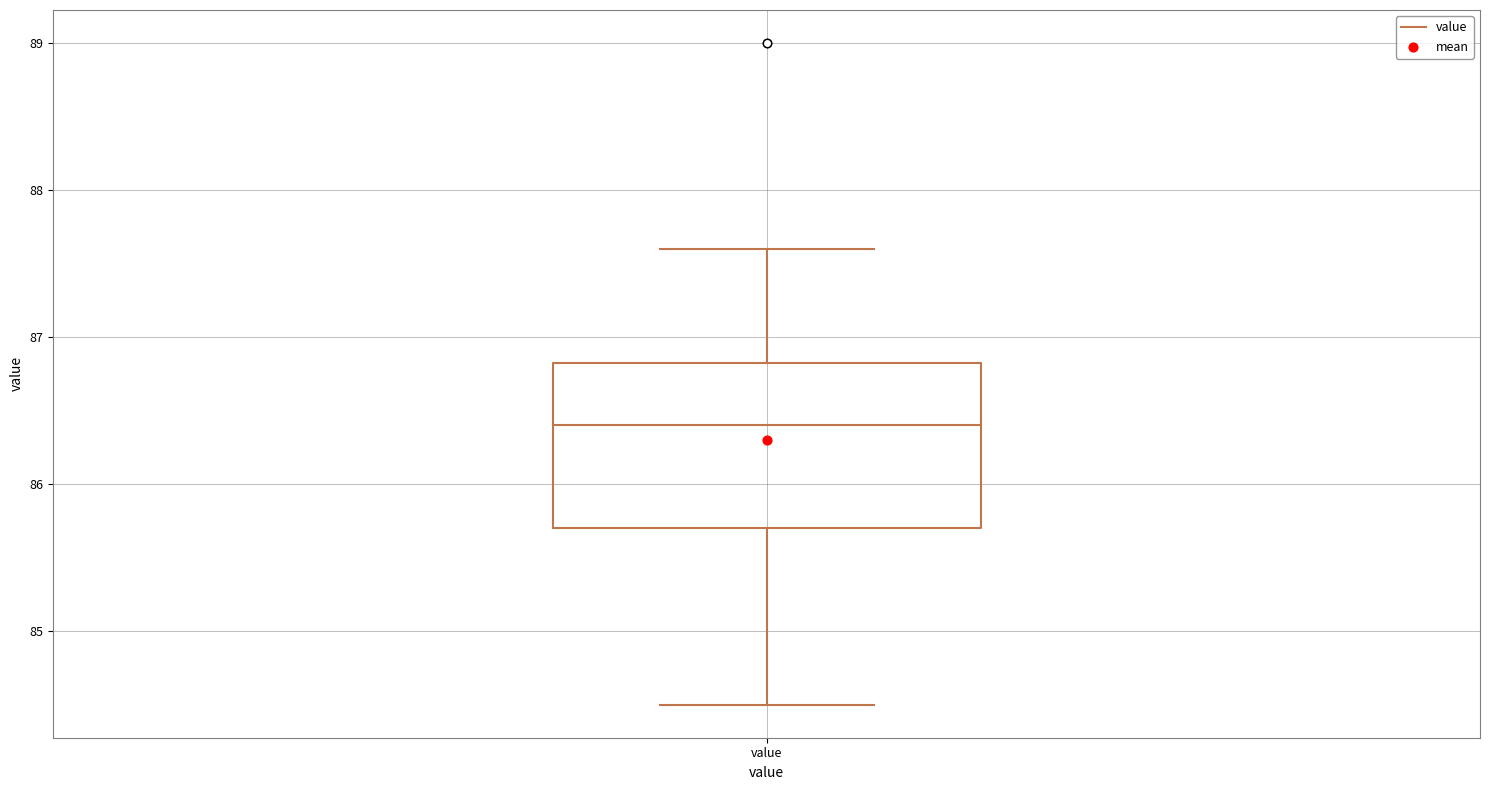

Where is the upper edge of the box for value on the y-axis? The values are not printed on the chart, so give them approximately, as read against the axis.

86.8